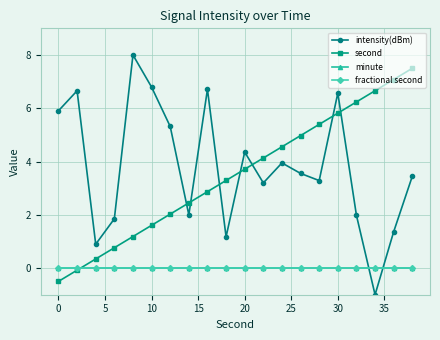

How many times do intensity(dBm) and second cross each other?

7